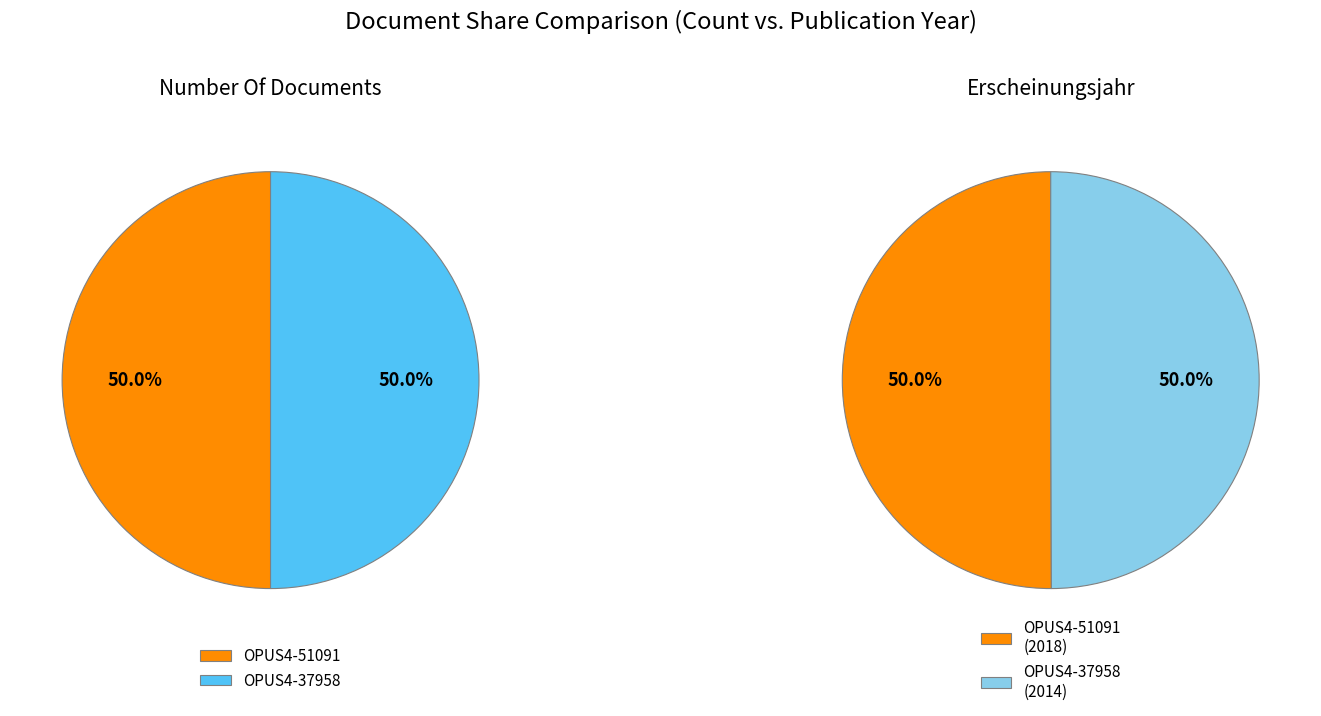

Rank the categories by value from lowest to highest.

OPUS4-37958, OPUS4-51091